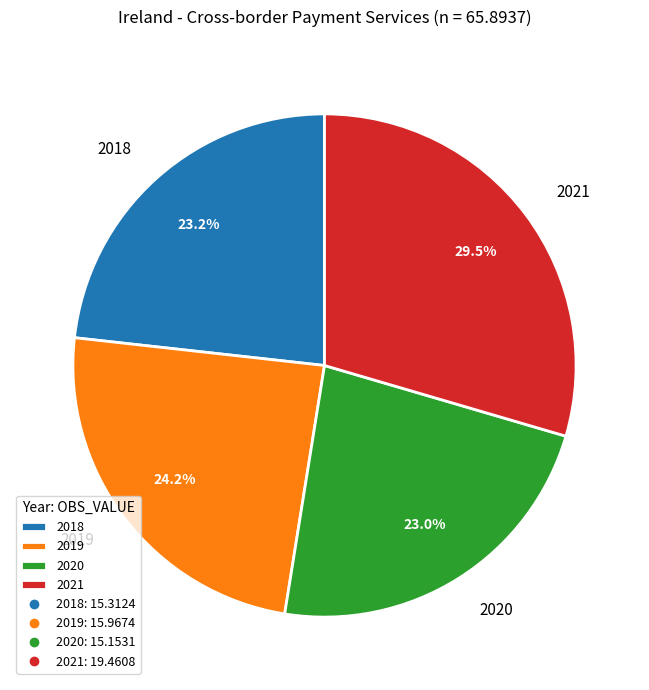

To the nearest percent, what is the combined percentage of 2020 and 2018?

46%